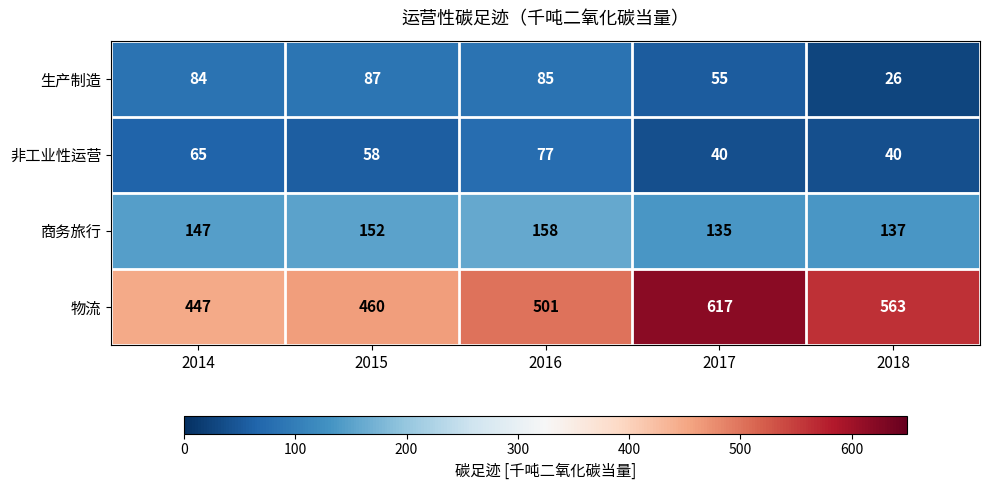

Rank the series at 2014 from lowest to highest value.

非工业性运营, 生产制造, 商务旅行, 物流